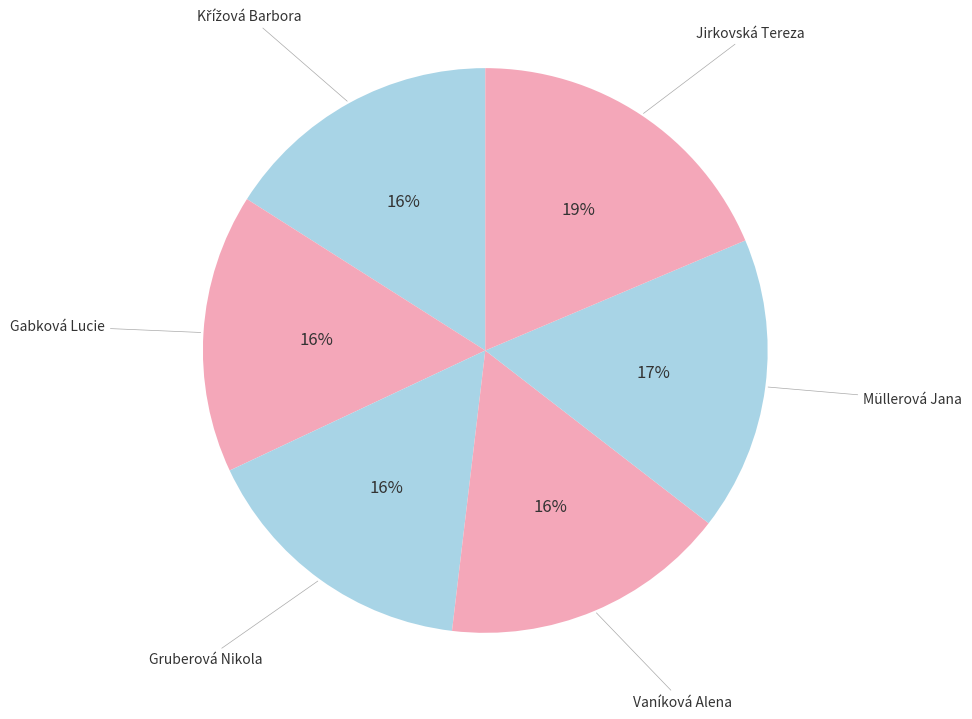

Rank the categories by value from lowest to highest.

Křížová Barbora, Gabková Lucie, Gruberová Nikola, Vaníková Alena, Müllerová Jana, Jirkovská Tereza